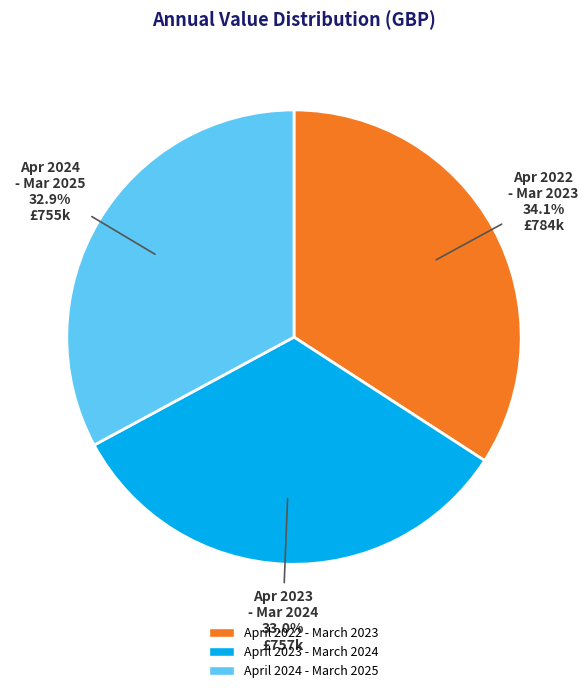

How many segments does this pie chart have?

3